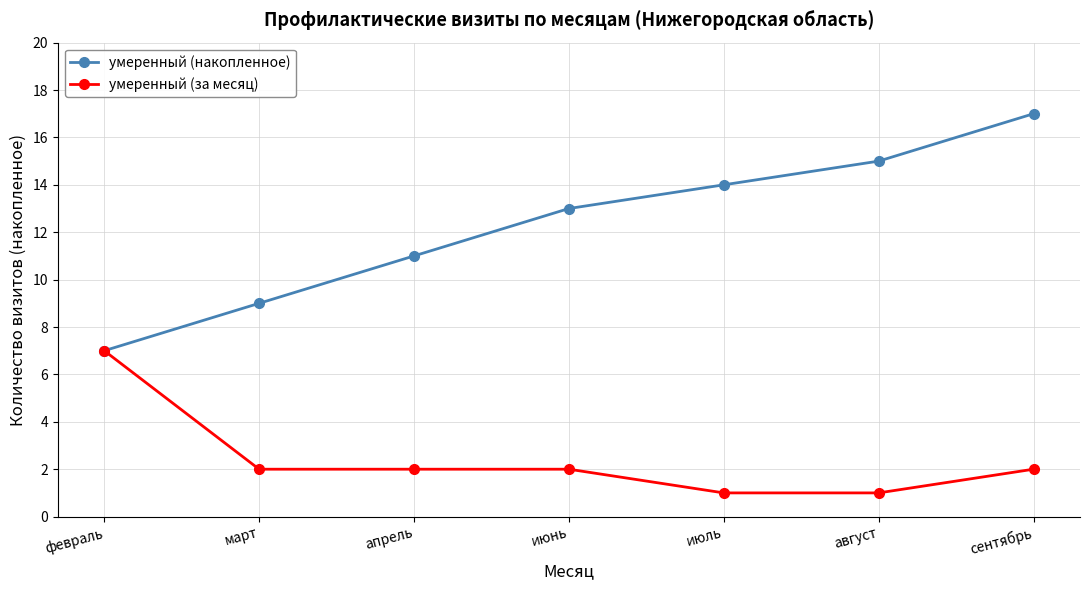

Between июнь and август, which series saw the biggest shift?

умеренный (накопленное)